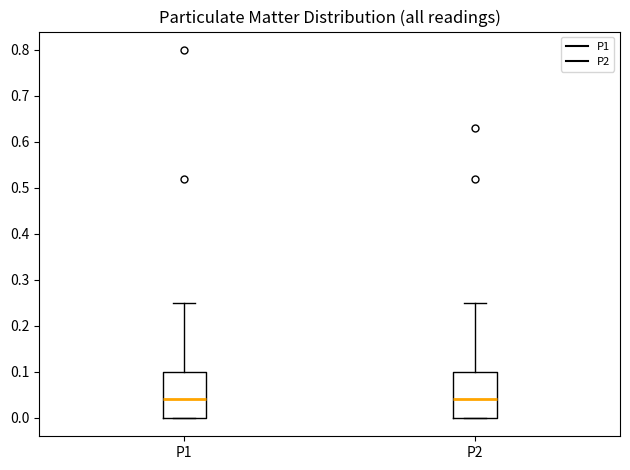

Reading left to right, read every box against the y-axis: the position of its median line, the range the box covers, and the ends of its whiskers. The values are not printed on the chart, so give them approximately, as read against the axis.

P1: median 0.04, box 0.00 to 0.10, whiskers 0.00 to 0.25
P2: median 0.04, box 0.00 to 0.10, whiskers 0.00 to 0.25